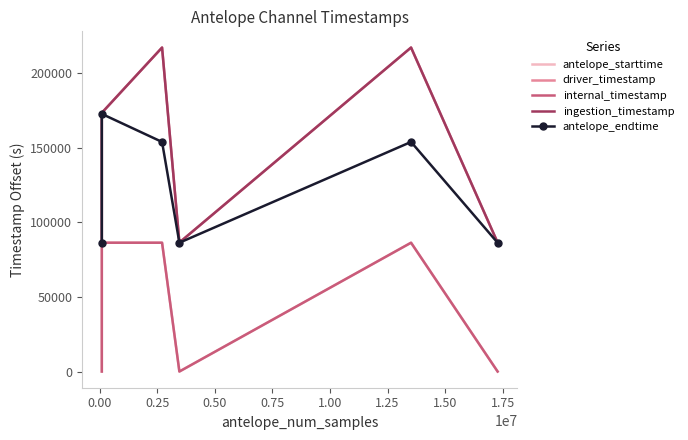

What is the highest value of the antelope_endtime series?

172800.0